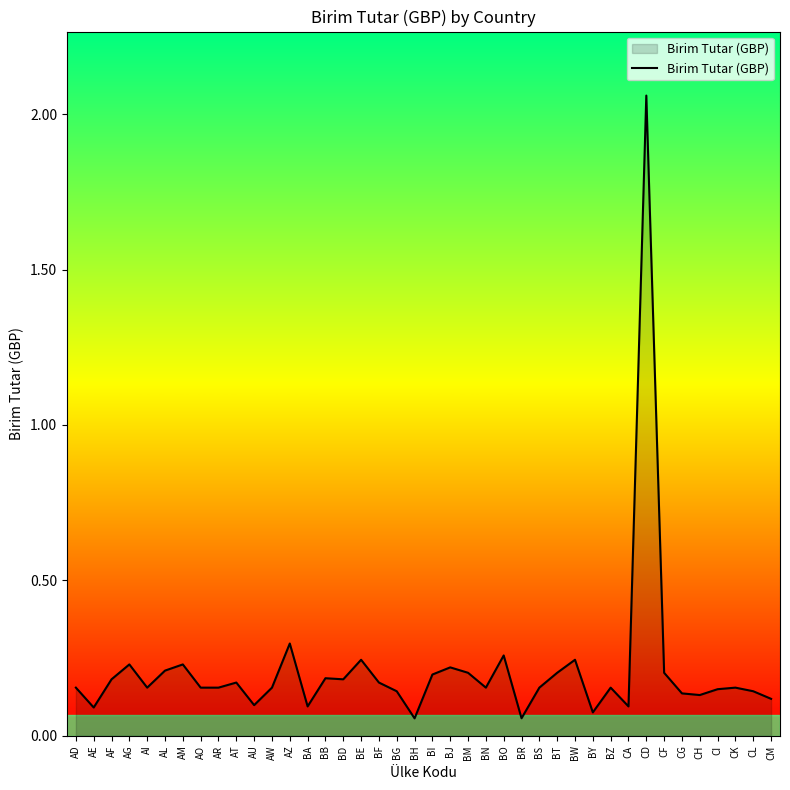

What is the difference between the maximum and minimum values?

2.0